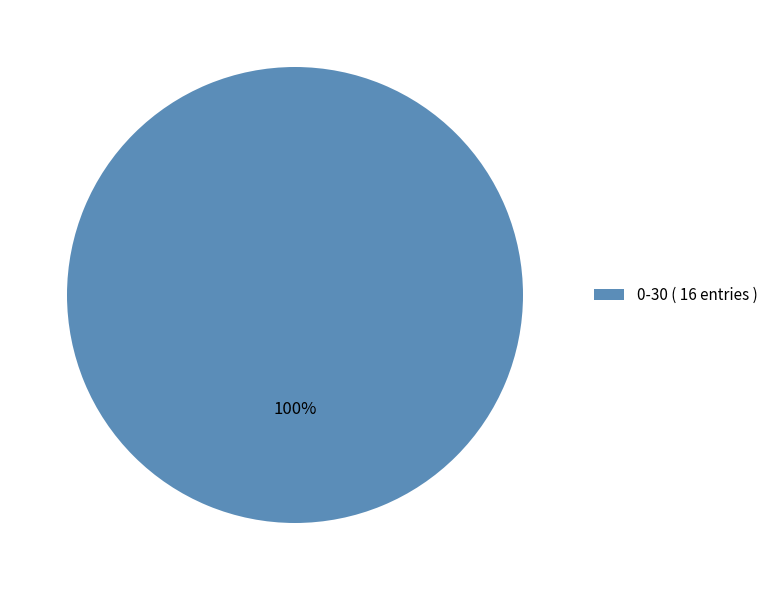

Count the number of slices in the pie.

1